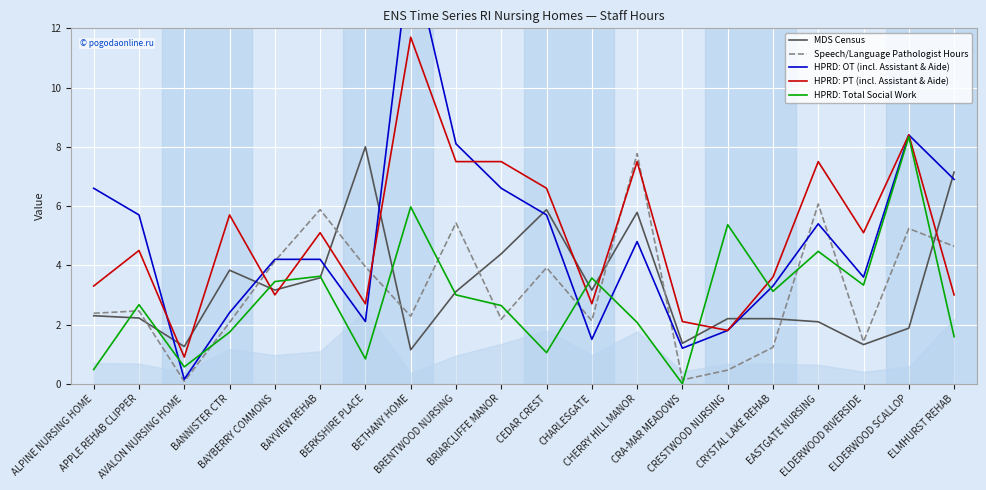

The value of MDS Census at AVALON NURSING HOME is 1.3. True or false?

True